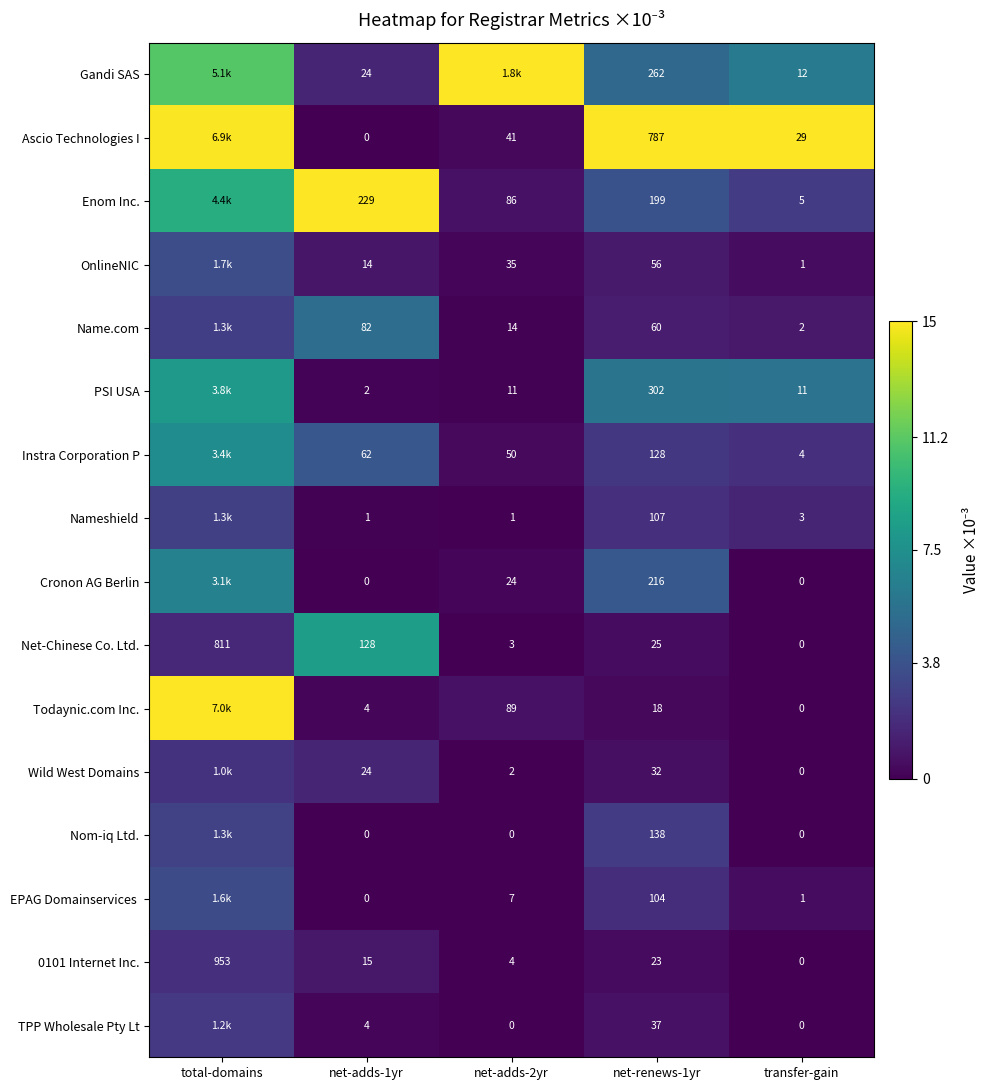

List the series in order of their peak value, lowest first.

0101 Internet Inc., Wild West Domains, TPP Wholesale Pty Lt, Nameshield, Nom-iq Ltd., EPAG Domainservices, OnlineNIC, Name.com, Cronon AG Berlin, Instra Corporation P, PSI USA, Net-Chinese Co. Ltd., Gandi SAS, Ascio Technologies I, Enom Inc., Todaynic.com Inc.